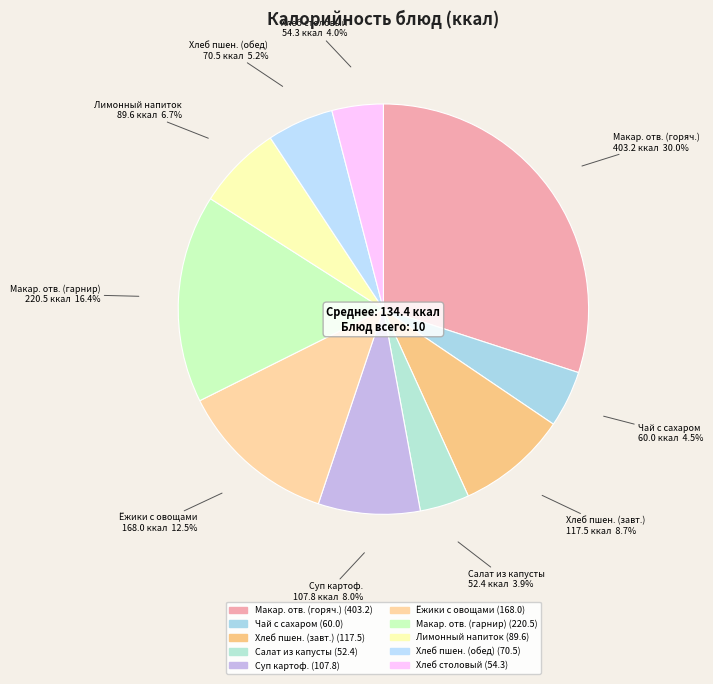

To the nearest percent, what is the difference between the largest and smallest slice percentages?

26%